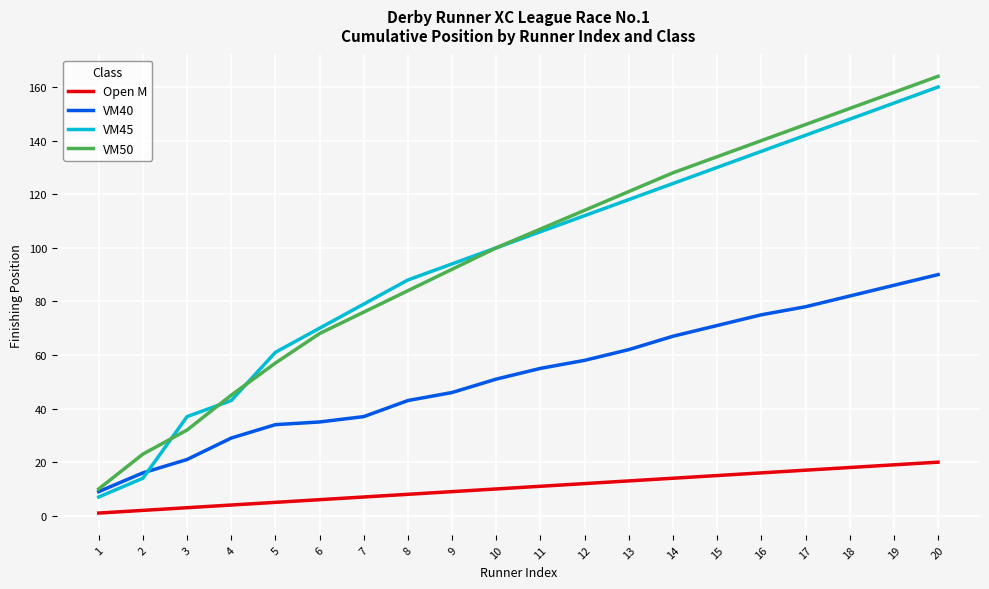

Between 10 and 12, which series saw the biggest shift?

VM50